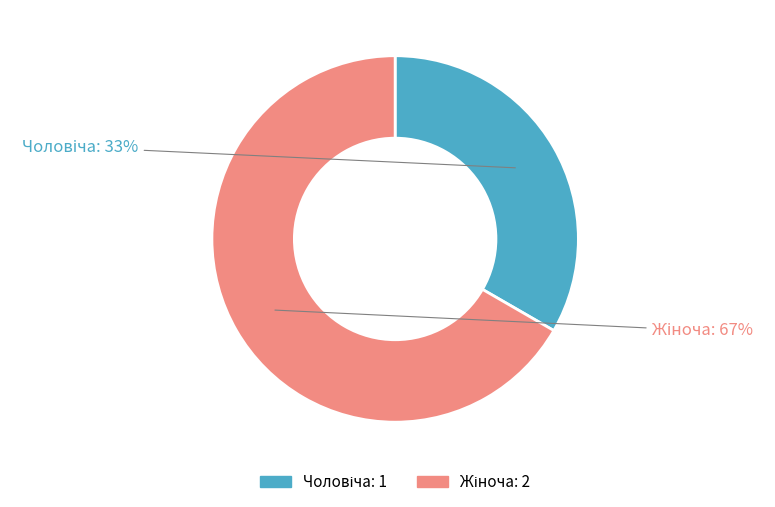

How many slices are in this pie chart?

2